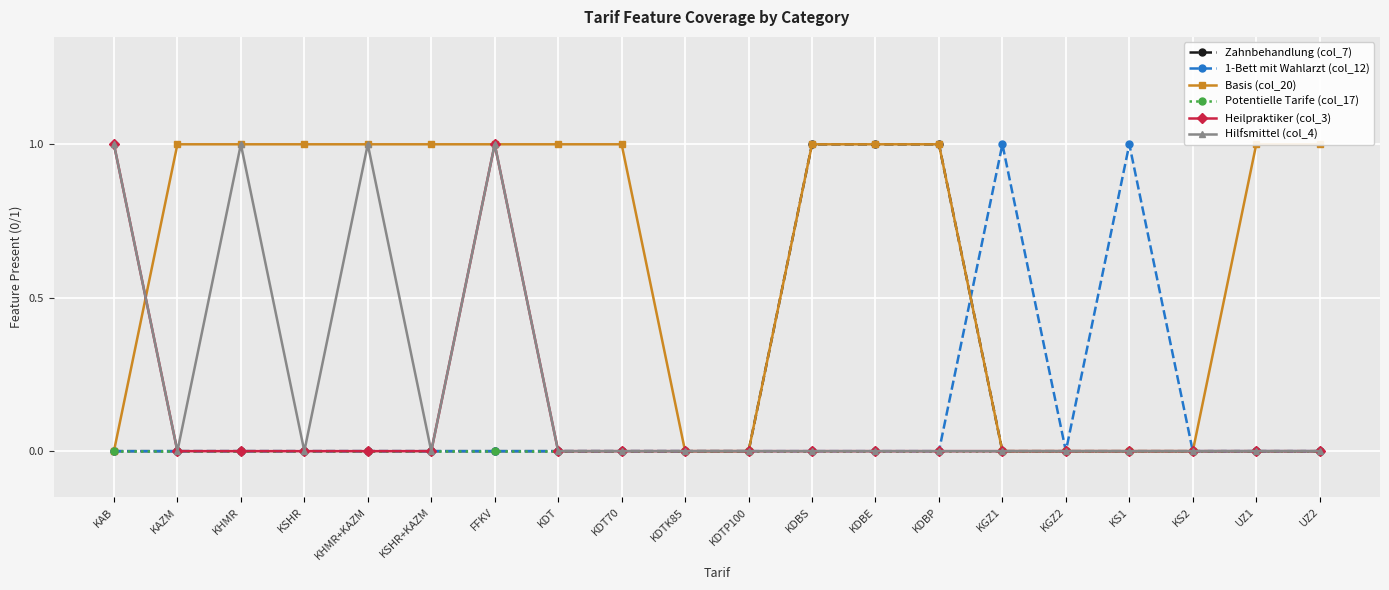

Is the value of Heilpraktiker (col_3) at KDBP greater than the value of Zahnbehandlung (col_7) at KDBP?

No